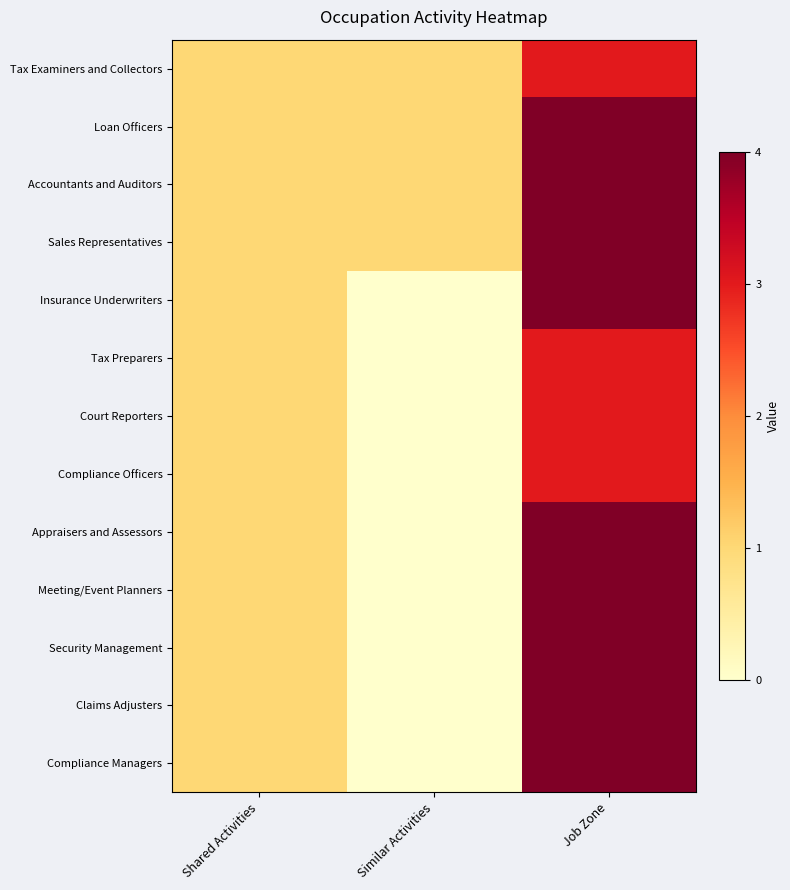

Which series has the widest spread of values?

Insurance Underwriters